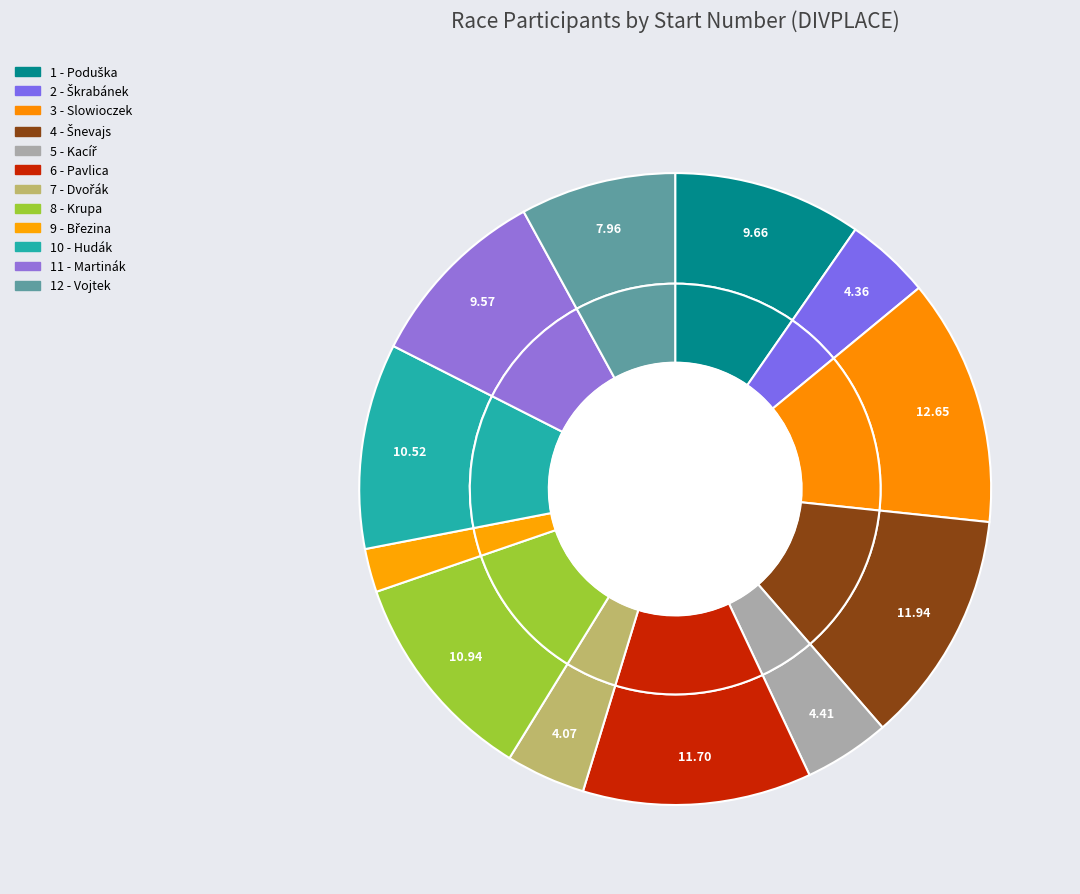

Which category has the biggest portion of the pie?

3 - Slowioczek